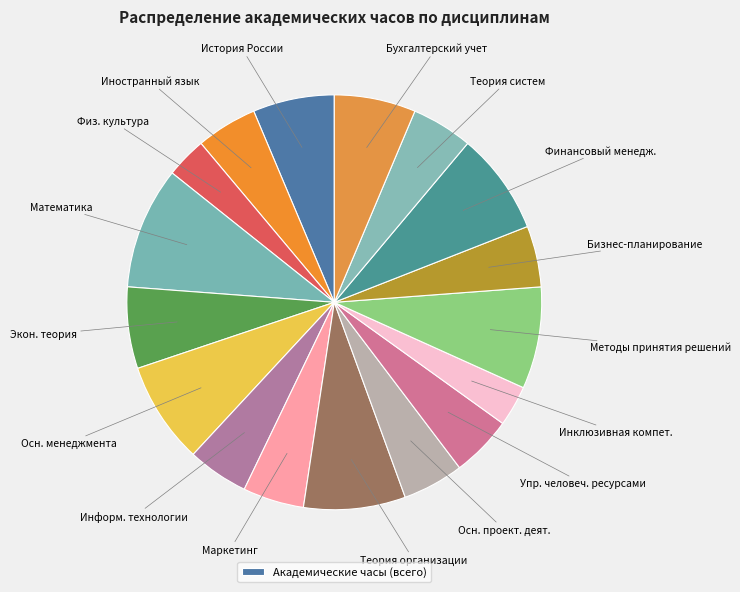

Count the number of slices in the pie.

17